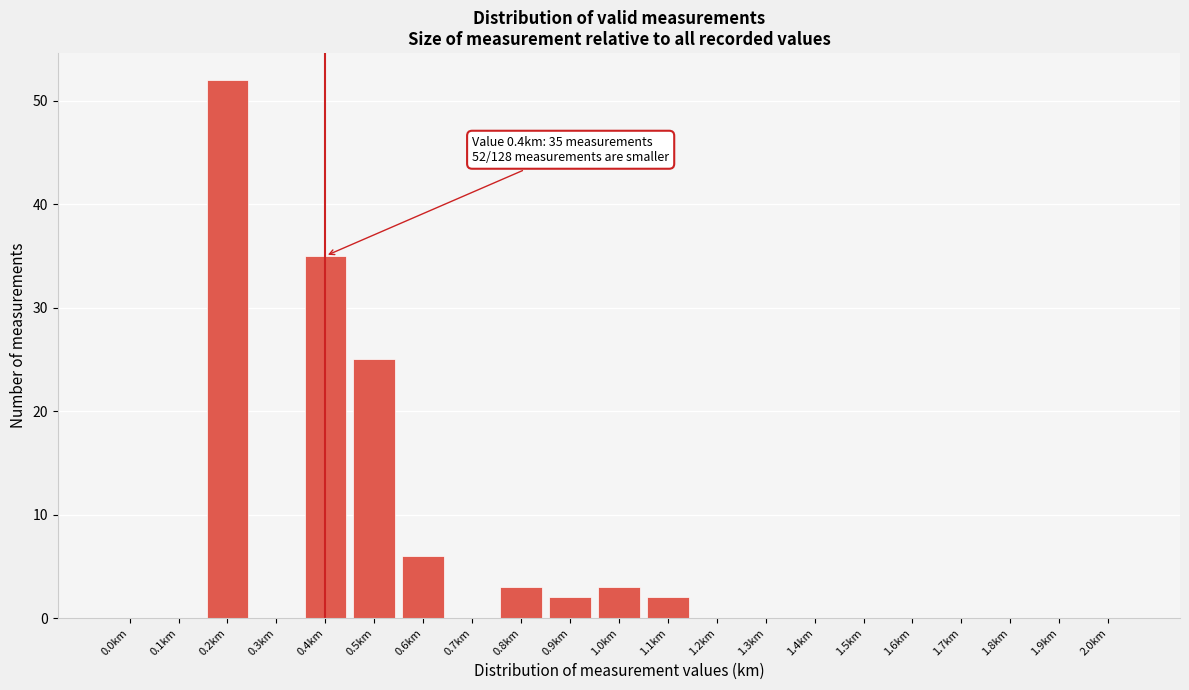

Reading left to right, list all the values displayed in this chart.

0.0km=0	0.1km=0	0.2km=52	0.3km=0	0.4km=35	0.5km=25	0.6km=6	0.7km=0	0.8km=3	0.9km=2	1.0km=3	1.1km=2	1.2km=0	1.3km=0	1.4km=0	1.5km=0	1.6km=0	1.7km=0	1.8km=0	1.9km=0	2.0km=0